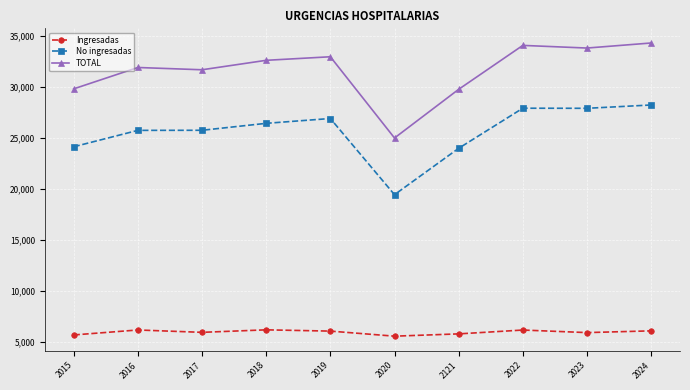

True or false: Ingresadas has a value of 6059 at 2019.

True